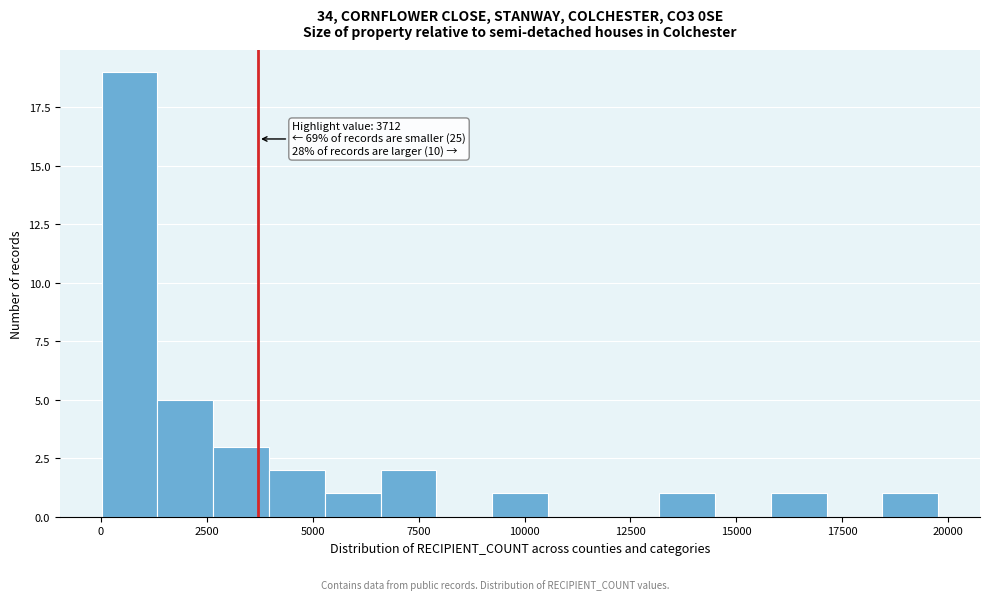

Read against the x-axis, roughly where is the centre of the tallest bar?

500